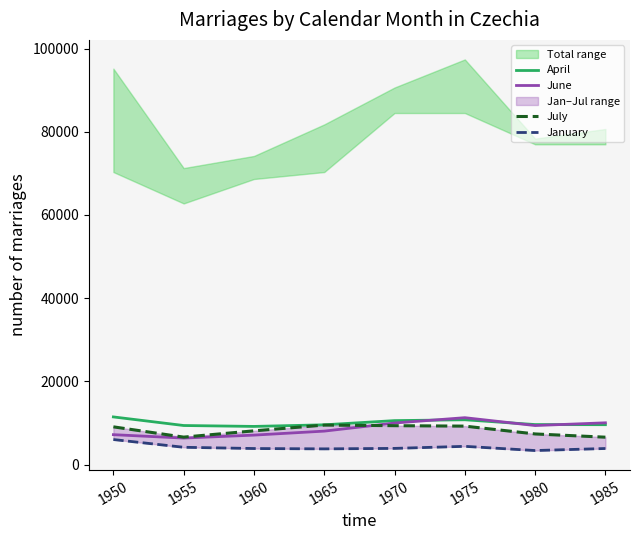

How many data points does each series have?

8